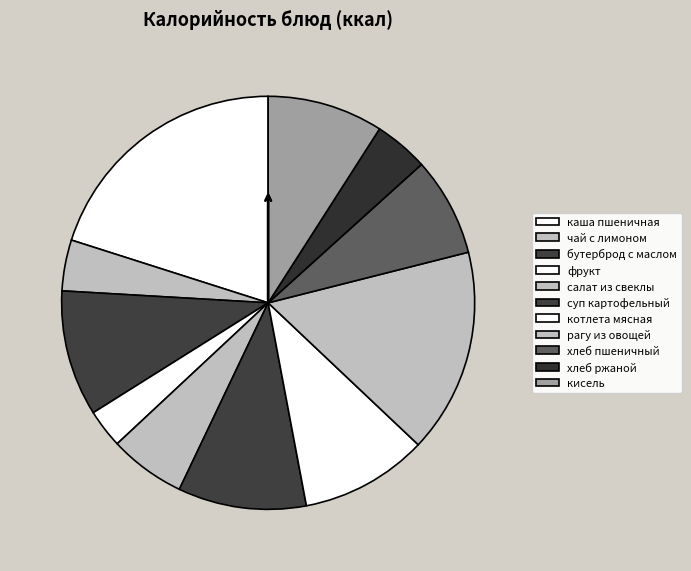

How many slices are in this pie chart?

11